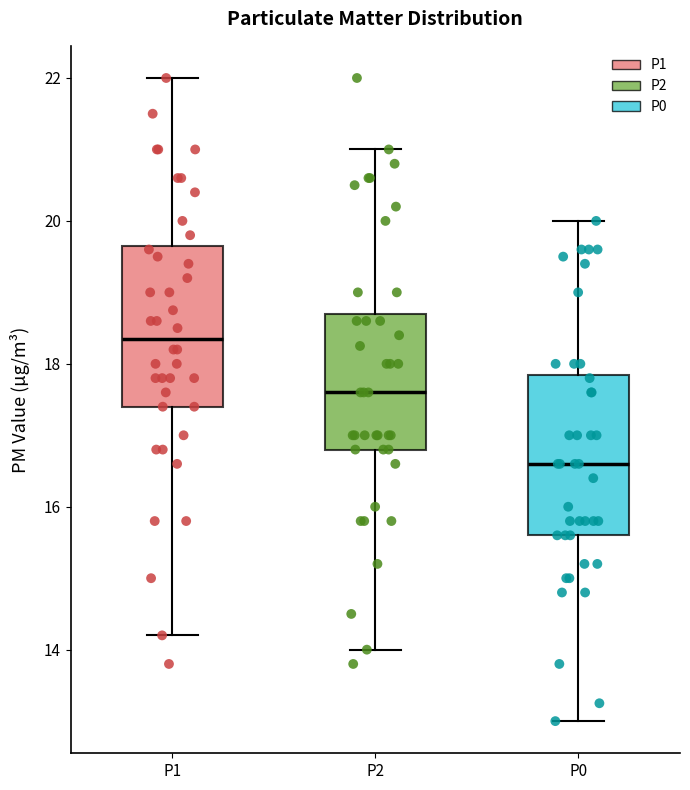

Reading left to right, transcribe this box plot: for each box, give where its median line is, the range the box spans, and where its two whiskers end, as read against the y-axis. The values are not printed on the chart, so give them approximately, as read against the axis.

P1: median 18.4, box 17.4 to 19.6, whiskers 14.2 to 22.0
P2: median 17.6, box 16.8 to 18.8, whiskers 14.0 to 21.0
P0: median 16.6, box 15.6 to 17.8, whiskers 13.0 to 20.0